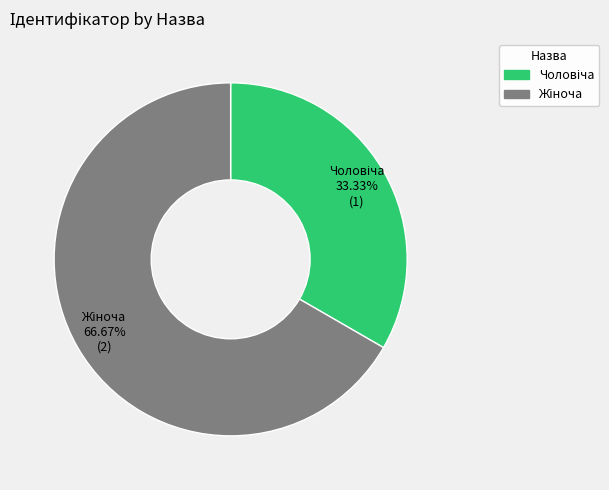

Is there any slice that represents more than half of the pie?

Yes